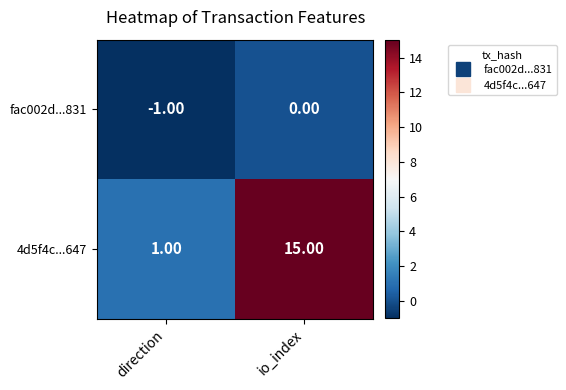

What is the difference between the maximum and minimum values in the 4d5f4c...647 series?

14